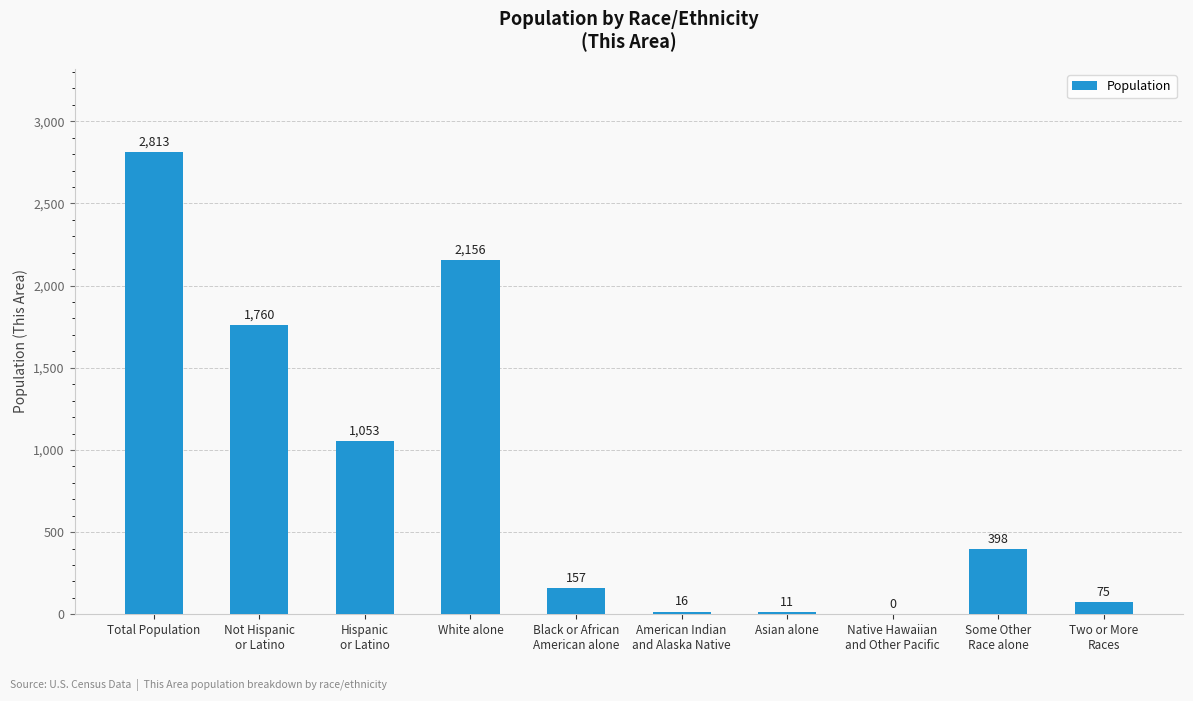

At which label does the data first exceed 398?

Total Population